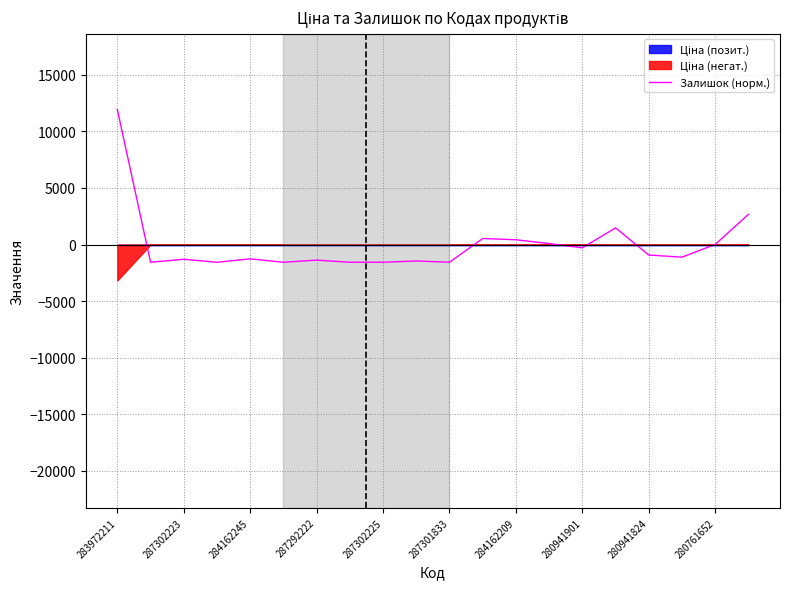

Where does the data first go above -1116?

283972211